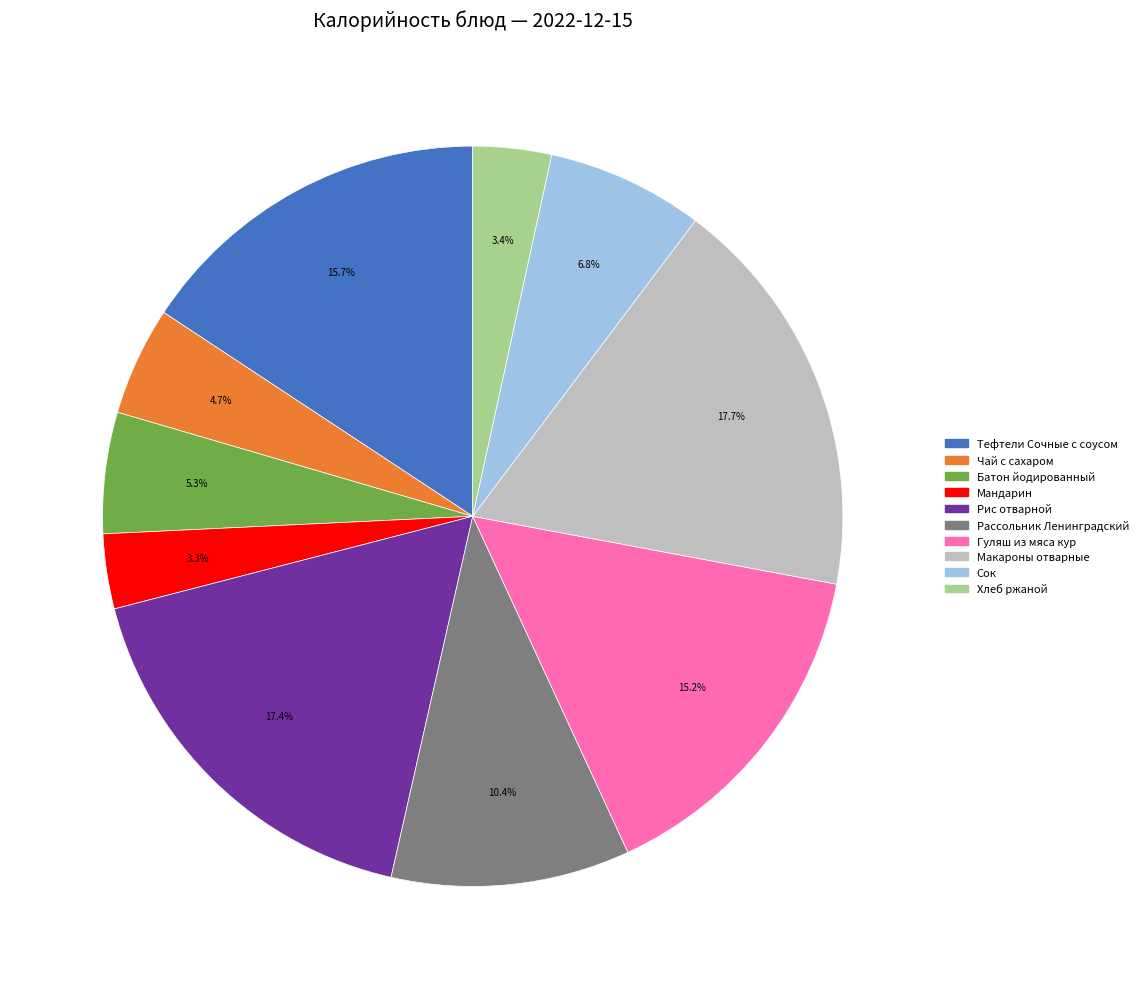

Does Чай с сахаром represent more than half of the total?

No